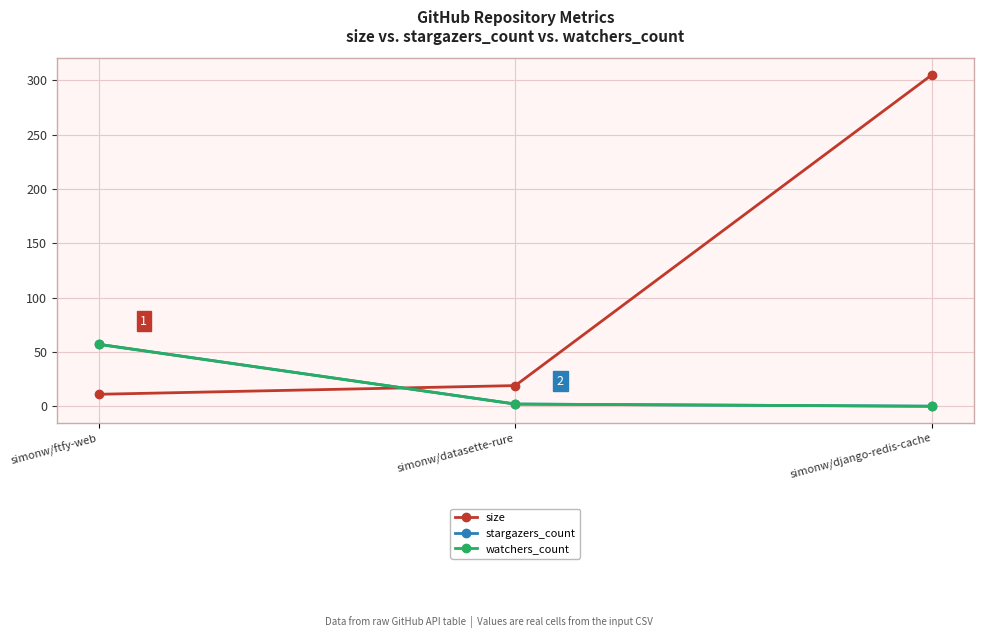

At which label does size reach its minimum?

simonw/ftfy-web